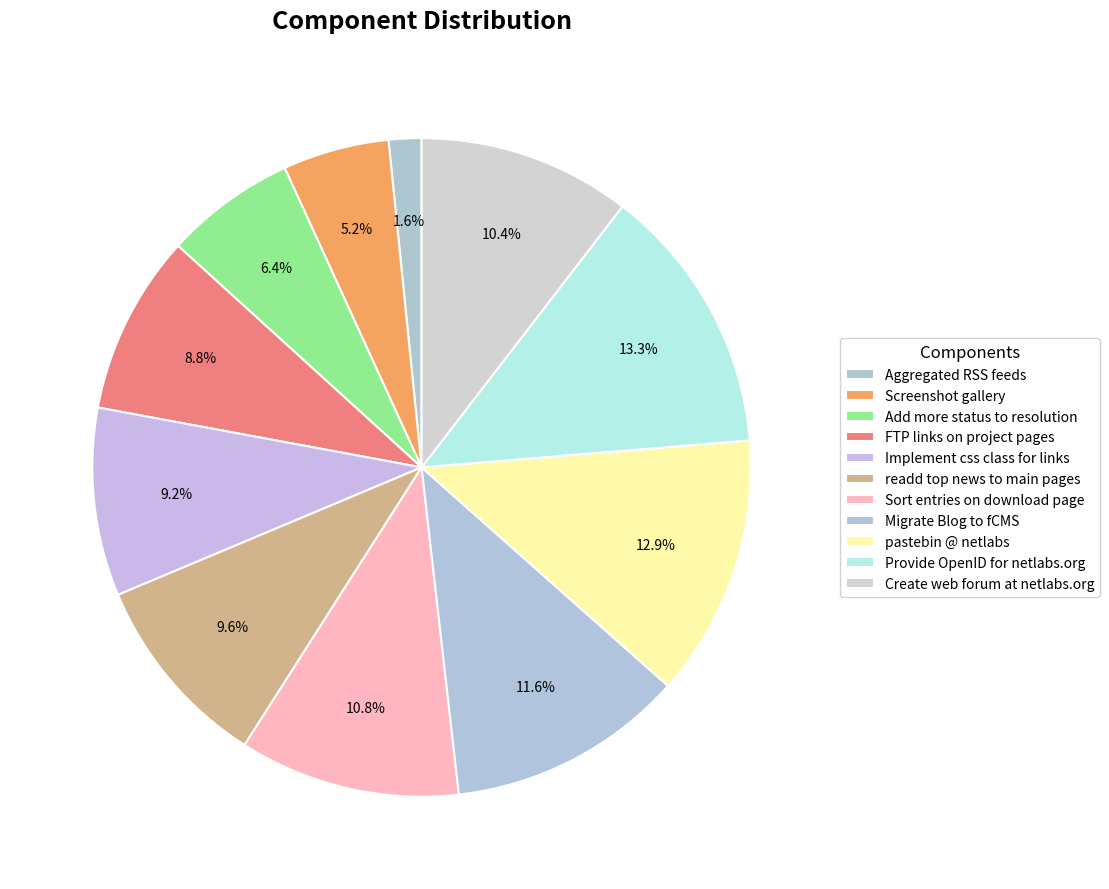

Which slice is the largest?

Provide OpenID for netlabs.org